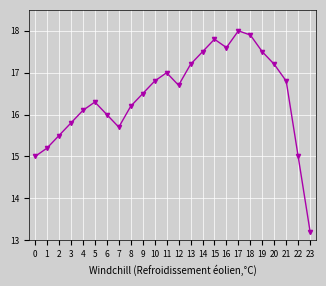

The value at 1 is 23.0. True or false?

False